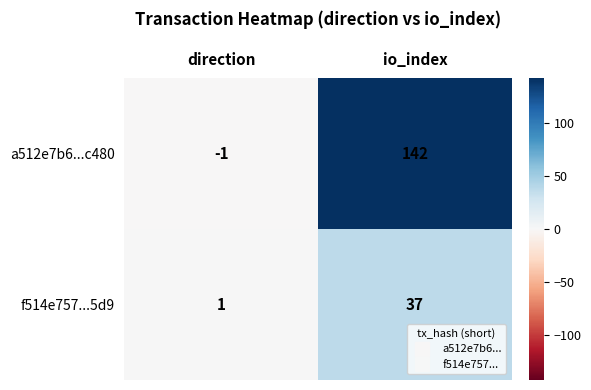

What is the average value of the f514e757...5d9 series?

19